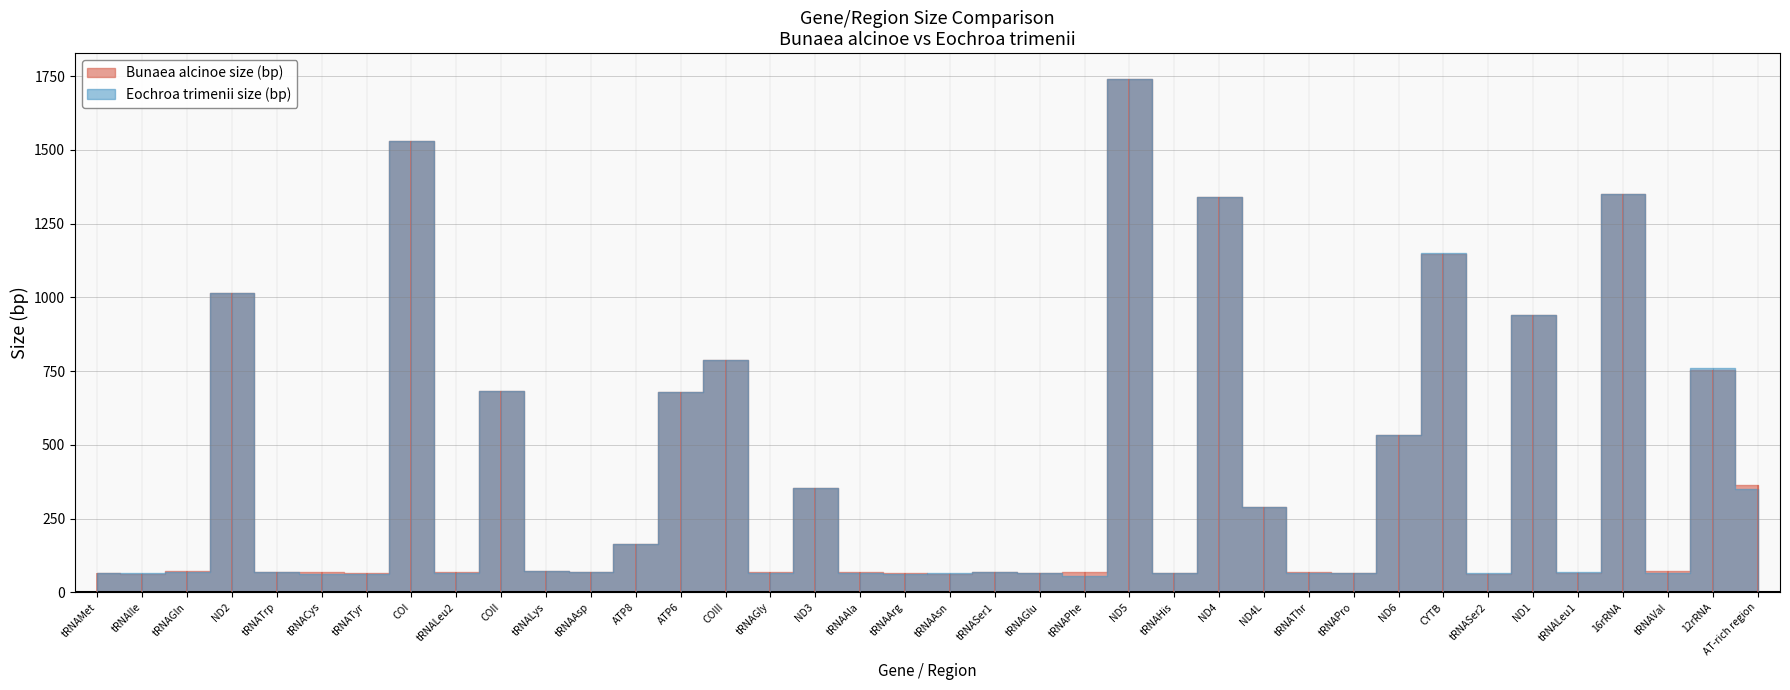

How many lines are shown in the chart?

2